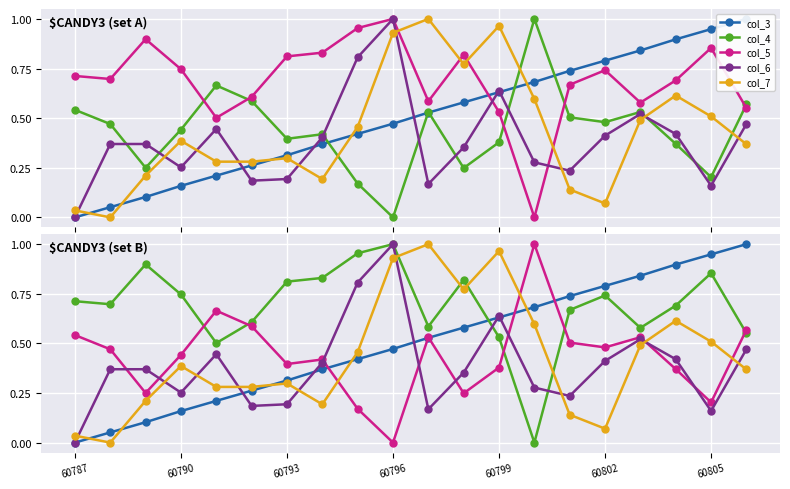

The value of col_5 at 7 is 0.8. True or false?

True